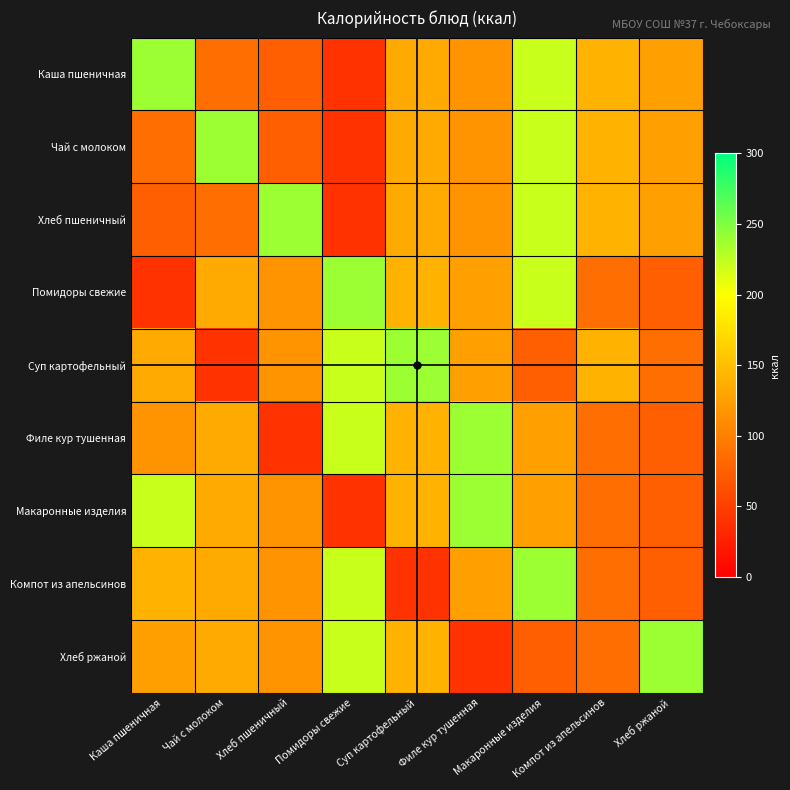

Which category has the lowest value across all series?

Помидоры свежие